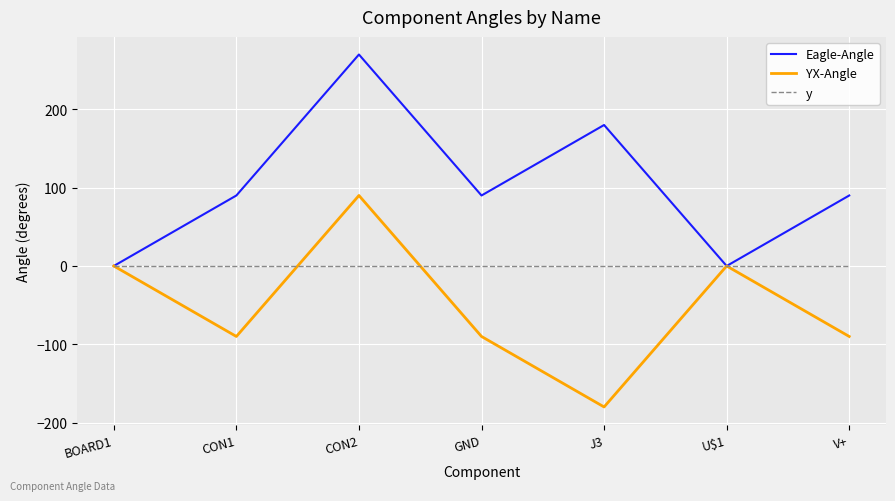

At which category is the sum across all series the highest?

CON2